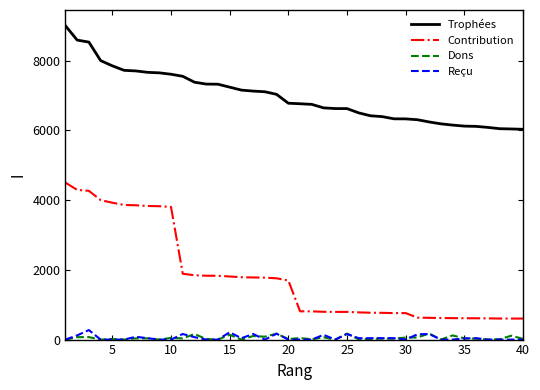

What is the maximum value shown in the chart?

9000